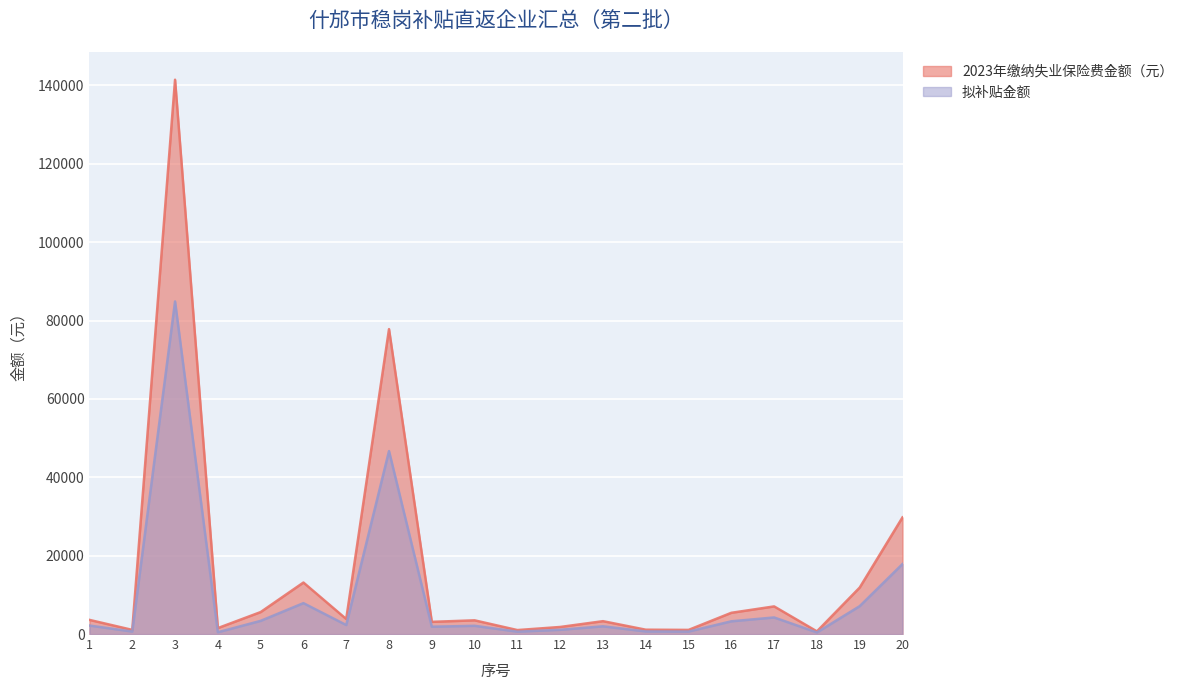

Reading left to right, extract all data points from this chart.

2023年缴纳失业保险费金额（元）: 3607.8	1056.2	141445.6	1512.8	5601.0	13139.9	3830.6	77803.5	3107.0	3496.2	1008.5	1798.6	3280.4	1104.3	1051.0	5416.1	7047.5	674.1	11861.7	29768.1
拟补贴金额: 2164.7	633.8	84867.3	453.8	3360.6	7884.0	2298.4	46682.1	1864.2	2097.7	605.1	1079.2	1968.2	662.6	630.6	3249.7	4228.5	404.5	7117.0	17860.9